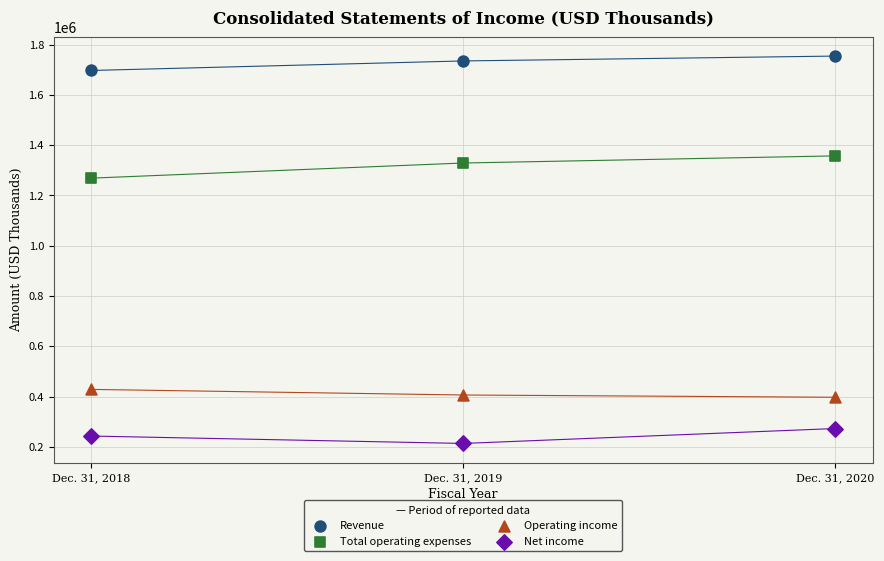

Across all series, what Y value is closest to 983795?

1268638